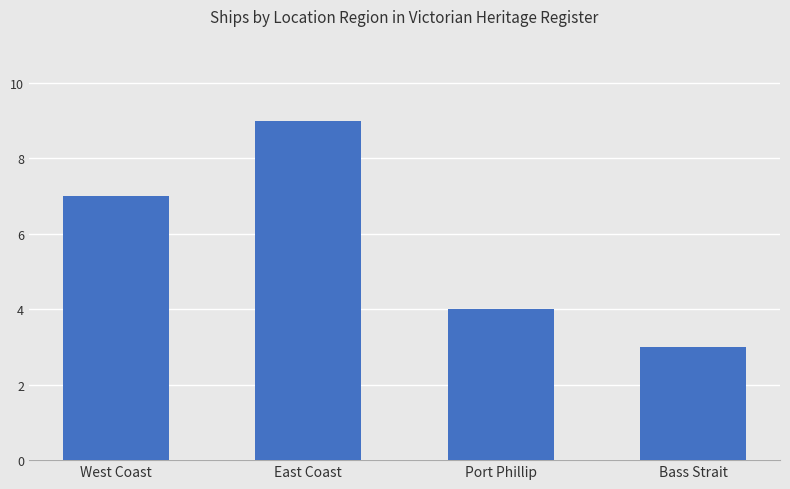

What is the value of the 2nd bar from the left?

9